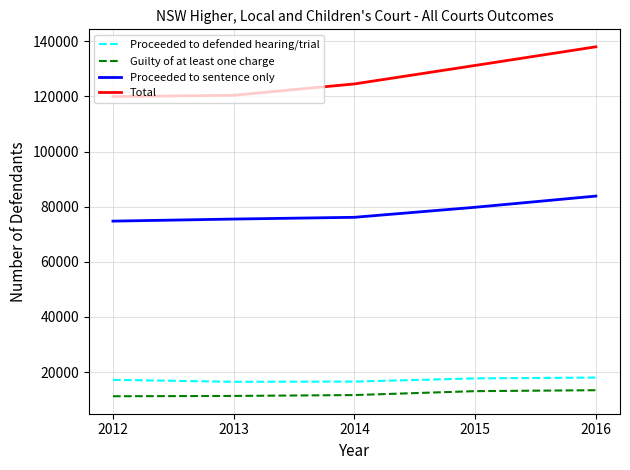

Which series has the widest spread of values?

Total